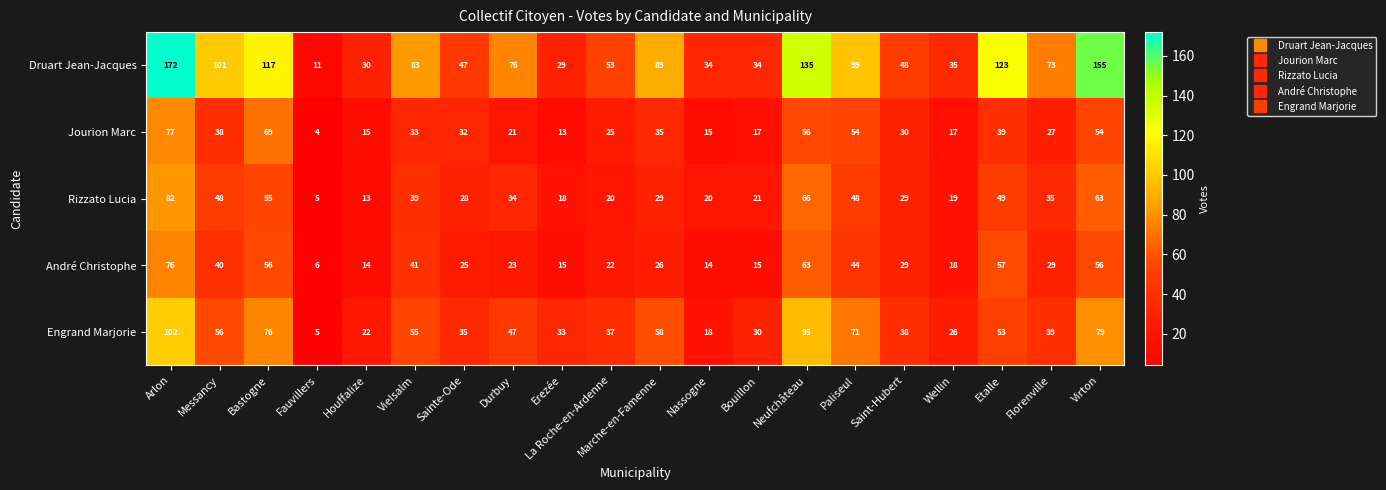

What is the minimum value shown in the chart?

4